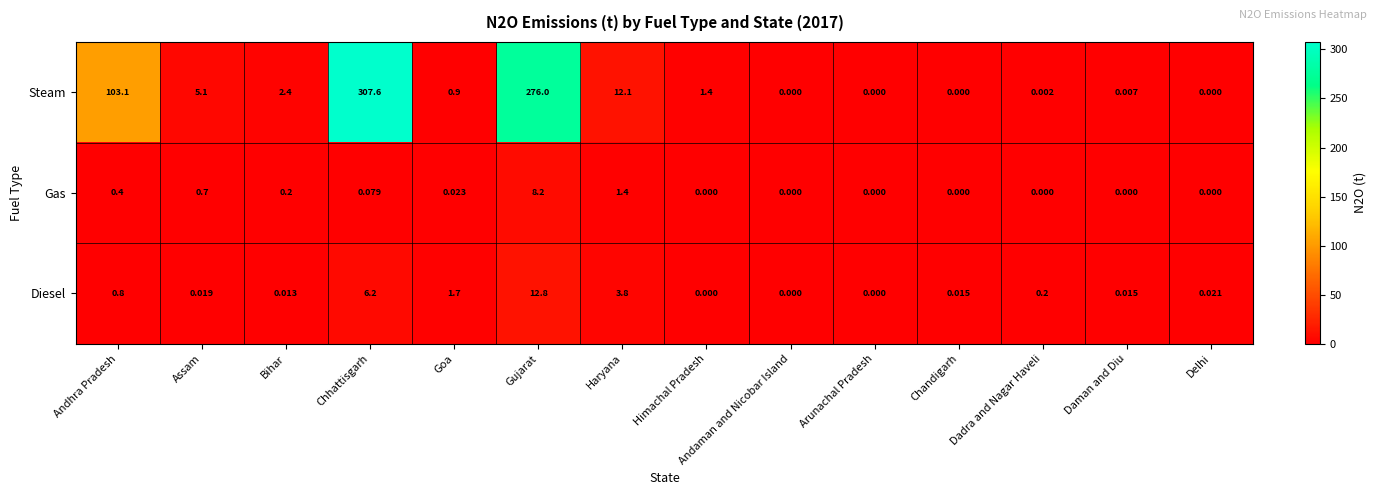

Is the value of Gas at Himachal Pradesh greater than the value of Steam at Andhra Pradesh?

No